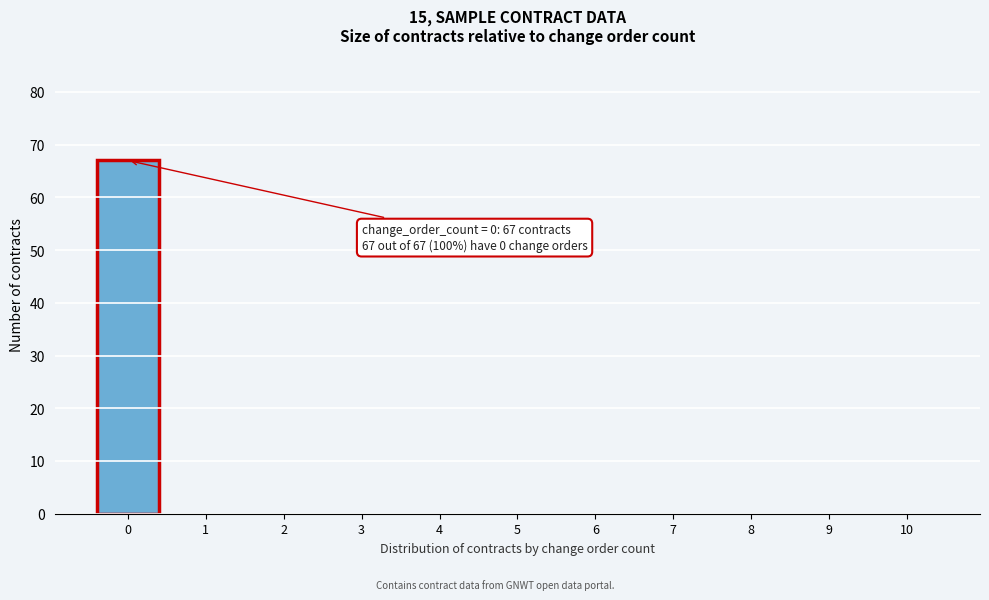

Reading right to left, what are all the values shown in this chart?

10=0	9=0	8=0	7=0	6=0	5=0	4=0	3=0	2=0	1=0	0=67